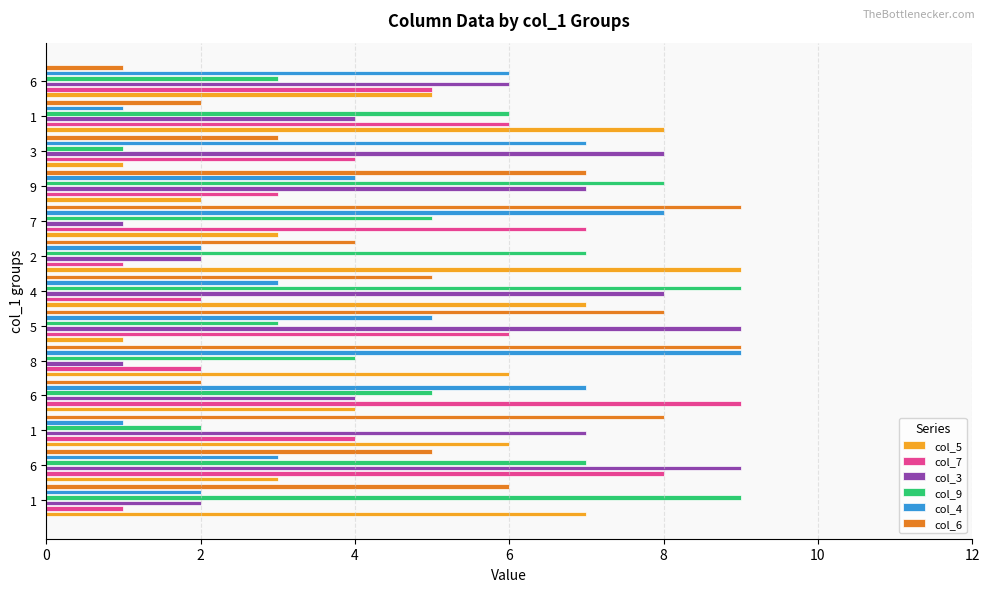

What are all the series names shown in the legend?

col_5, col_7, col_3, col_9, col_4, col_6